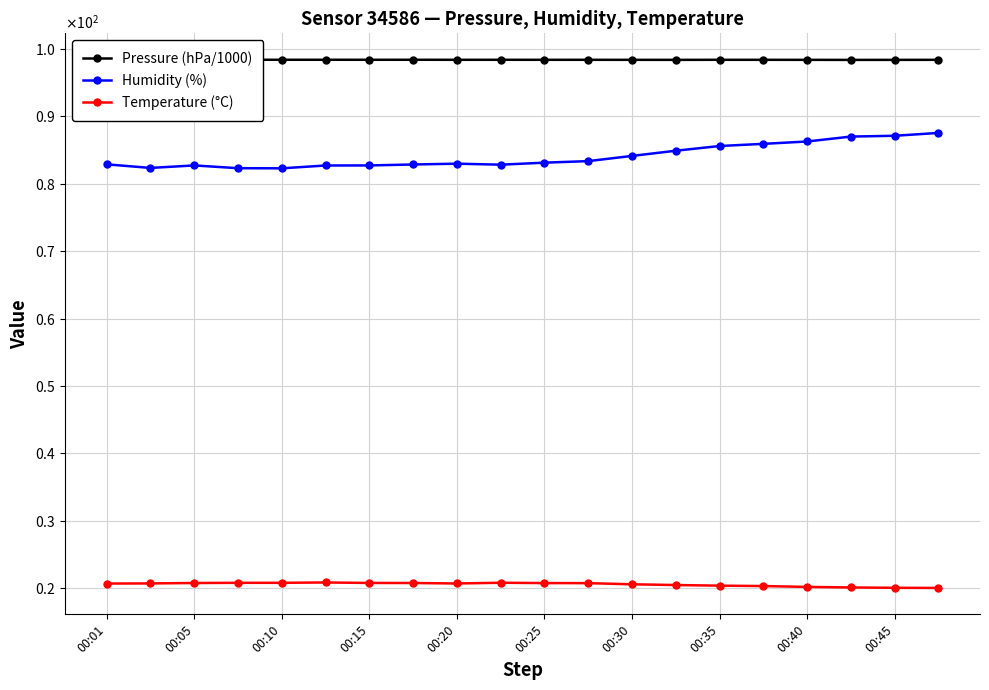

Reading left to right, extract all data points from this chart.

Pressure (hPa/1000): 98.4	98.4	98.4	98.4	98.4	98.4	98.4	98.4	98.4	98.4	98.4	98.4	98.4	98.4	98.4	98.4	98.4	98.4	98.4	98.4
Humidity (%): 82.9	82.3	82.7	82.3	82.3	82.7	82.7	82.8	83.0	82.8	83.1	83.3	84.1	84.9	85.6	85.9	86.3	87.0	87.1	87.5
Temperature (°C): 20.7	20.7	20.8	20.8	20.8	20.9	20.8	20.8	20.7	20.8	20.8	20.8	20.6	20.5	20.4	20.3	20.2	20.1	20.1	20.0